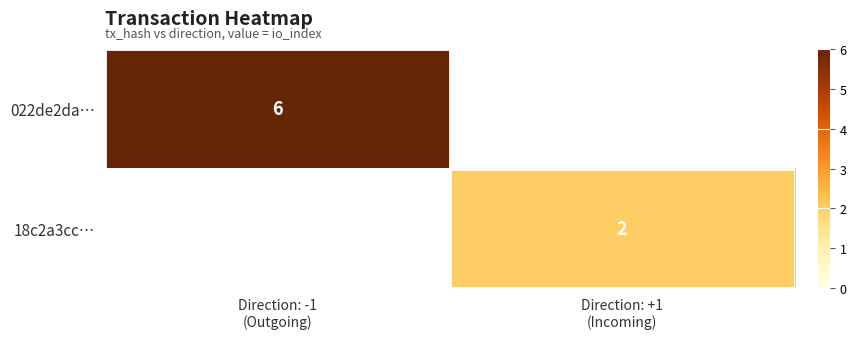

Is the value of 022de2da… at Direction: +1 (Incoming) greater than the value of 18c2a3cc… at Direction: -1 (Outgoing)?

No